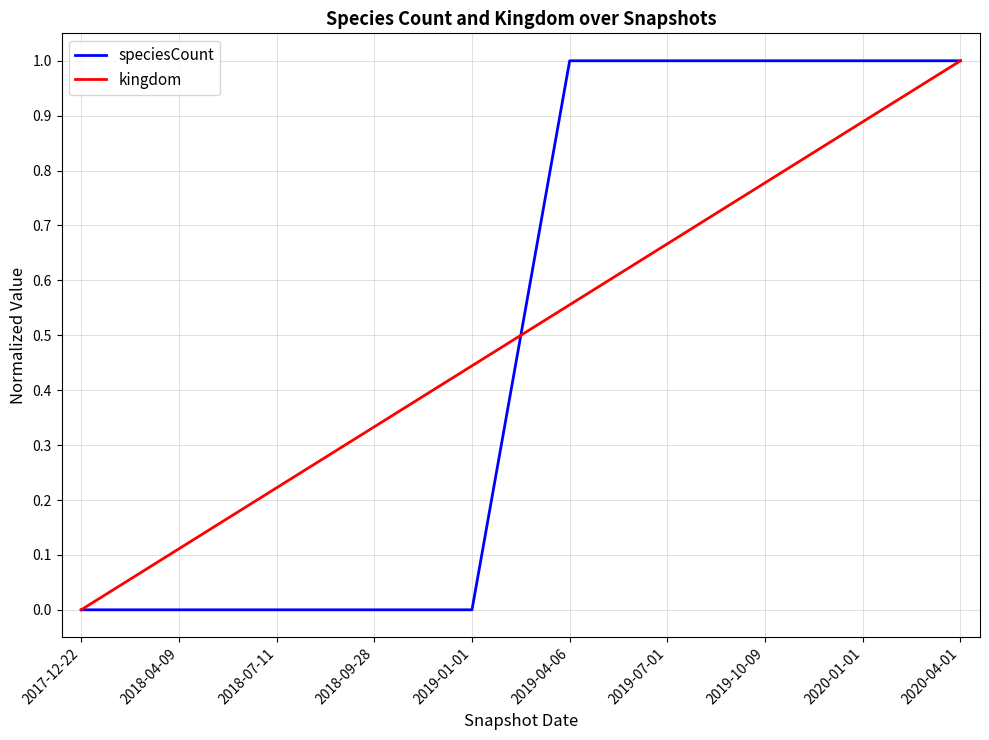

Between 2018-04-09 and 2019-10-09, which series saw the biggest shift?

speciesCount